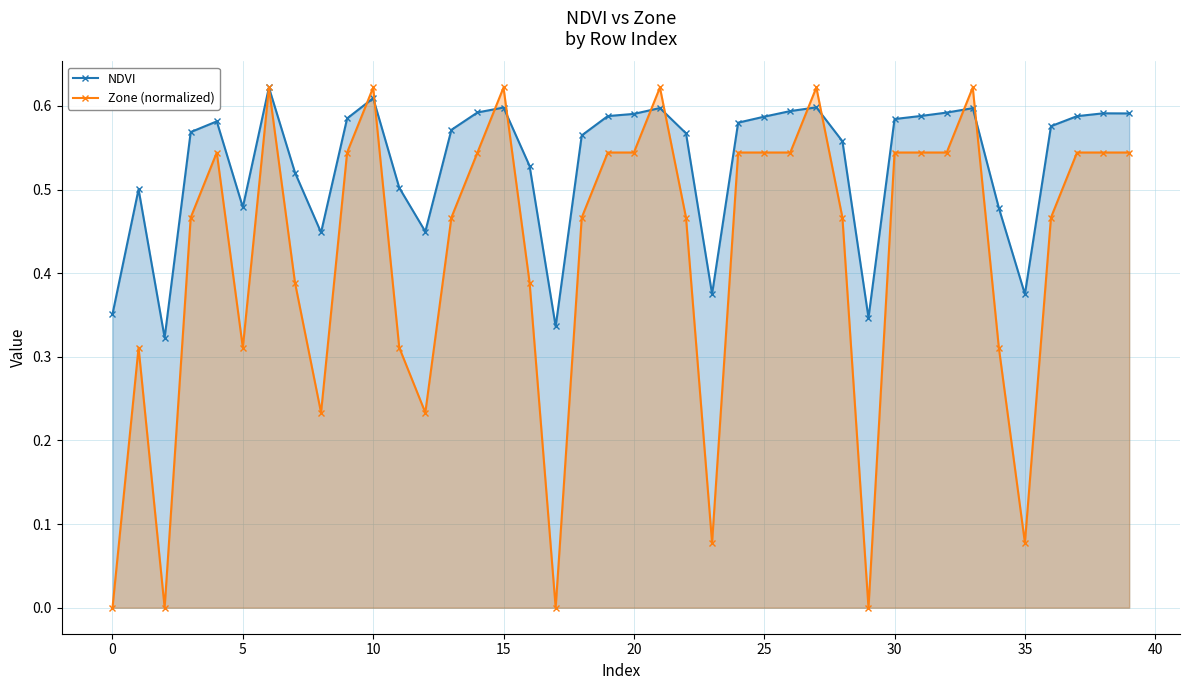

Reading right to left, list all the values displayed in this chart.

NDVI: 0.6	0.6	0.6	0.6	0.4	0.5	0.6	0.6	0.6	0.6	0.3	0.6	0.6	0.6	0.6	0.6	0.4	0.6	0.6	0.6	0.6	0.6	0.3	0.5	0.6	0.6	0.6	0.4	0.5	0.6	0.6	0.4	0.5	0.6	0.5	0.6	0.6	0.3	0.5	0.4
Zone (normalized): 0.5	0.5	0.5	0.5	0.1	0.3	0.6	0.5	0.5	0.5	0.0	0.5	0.6	0.5	0.5	0.5	0.1	0.5	0.6	0.5	0.5	0.5	0.0	0.4	0.6	0.5	0.5	0.2	0.3	0.6	0.5	0.2	0.4	0.6	0.3	0.5	0.5	0.0	0.3	0.0